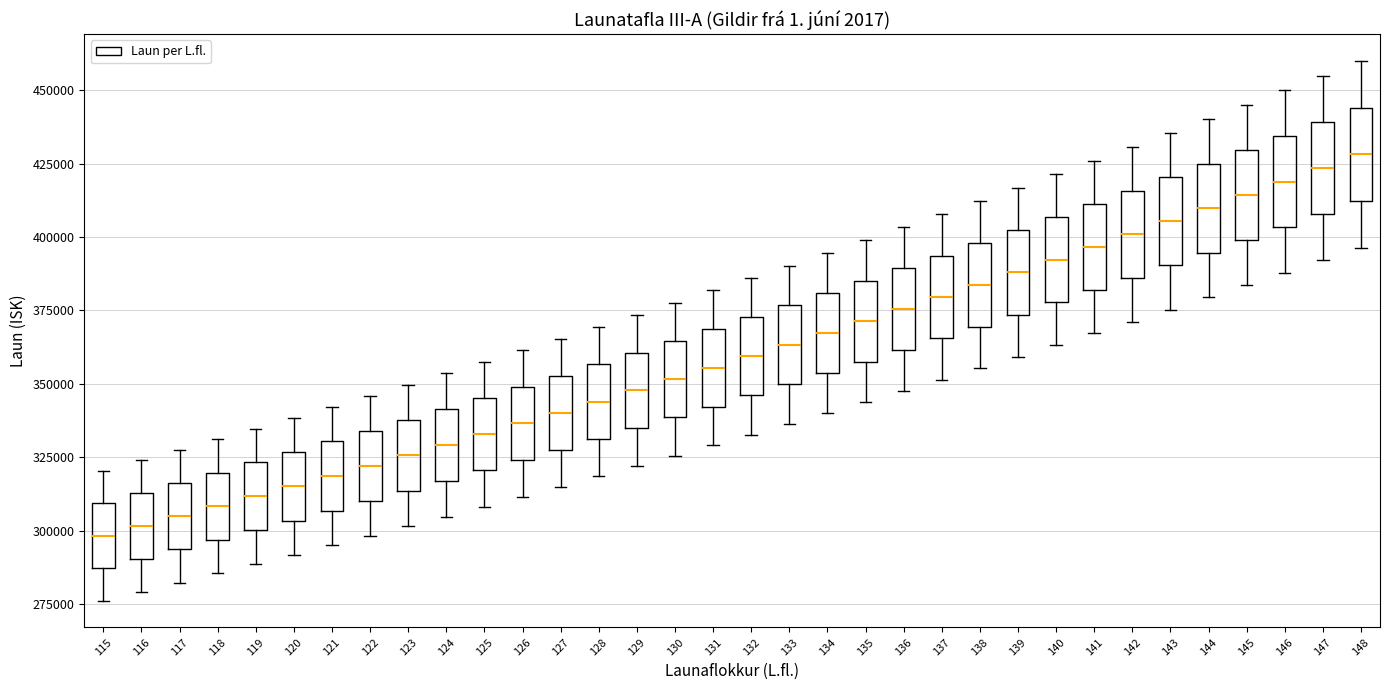

Reading left to right, transcribe this box plot: for each box, give where its median line is, the range the box spans, and where its two whiskers end, as read against the y-axis. The values are not printed on the chart, so give them approximately, as read against the axis.

115: median 300000, box 285000 to 310000, whiskers 275000 to 320000
116: median 300000, box 290000 to 315000, whiskers 280000 to 325000
117: median 305000, box 295000 to 315000, whiskers 280000 to 330000
118: median 310000, box 295000 to 320000, whiskers 285000 to 330000
119: median 310000, box 300000 to 325000, whiskers 290000 to 335000
120: median 315000, box 305000 to 325000, whiskers 290000 to 340000
121: median 320000, box 305000 to 330000, whiskers 295000 to 340000
122: median 320000, box 310000 to 335000, whiskers 300000 to 345000
123: median 325000, box 315000 to 340000, whiskers 300000 to 350000
124: median 330000, box 315000 to 340000, whiskers 305000 to 355000
125: median 335000, box 320000 to 345000, whiskers 310000 to 360000
126: median 335000, box 325000 to 350000, whiskers 310000 to 360000
127: median 340000, box 330000 to 355000, whiskers 315000 to 365000
128: median 345000, box 330000 to 355000, whiskers 320000 to 370000
129: median 350000, box 335000 to 360000, whiskers 320000 to 375000
130: median 350000, box 340000 to 365000, whiskers 325000 to 380000
131: median 355000, box 340000 to 370000, whiskers 330000 to 380000
132: median 360000, box 345000 to 375000, whiskers 335000 to 385000
133: median 365000, box 350000 to 375000, whiskers 335000 to 390000
134: median 365000, box 355000 to 380000, whiskers 340000 to 395000
135: median 370000, box 360000 to 385000, whiskers 345000 to 400000
136: median 375000, box 360000 to 390000, whiskers 350000 to 405000
137: median 380000, box 365000 to 395000, whiskers 350000 to 410000
138: median 385000, box 370000 to 400000, whiskers 355000 to 410000
139: median 390000, box 375000 to 400000, whiskers 360000 to 415000
140: median 390000, box 380000 to 405000, whiskers 365000 to 420000
141: median 395000, box 380000 to 410000, whiskers 365000 to 425000
142: median 400000, box 385000 to 415000, whiskers 370000 to 430000
143: median 405000, box 390000 to 420000, whiskers 375000 to 435000
144: median 410000, box 395000 to 425000, whiskers 380000 to 440000
145: median 415000, box 400000 to 430000, whiskers 385000 to 445000
146: median 420000, box 405000 to 435000, whiskers 390000 to 450000
147: median 425000, box 410000 to 440000, whiskers 390000 to 455000
148: median 430000, box 410000 to 445000, whiskers 395000 to 460000